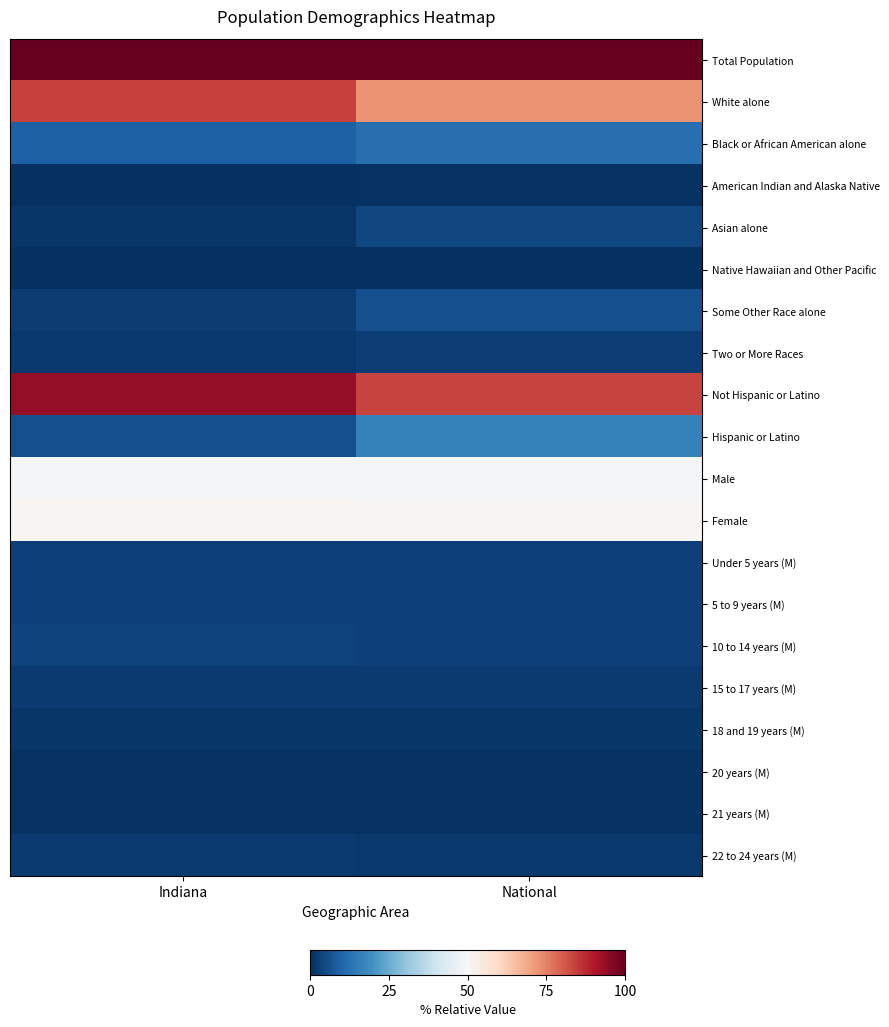

What is the spread (max minus min) of values at Indiana?

1.0